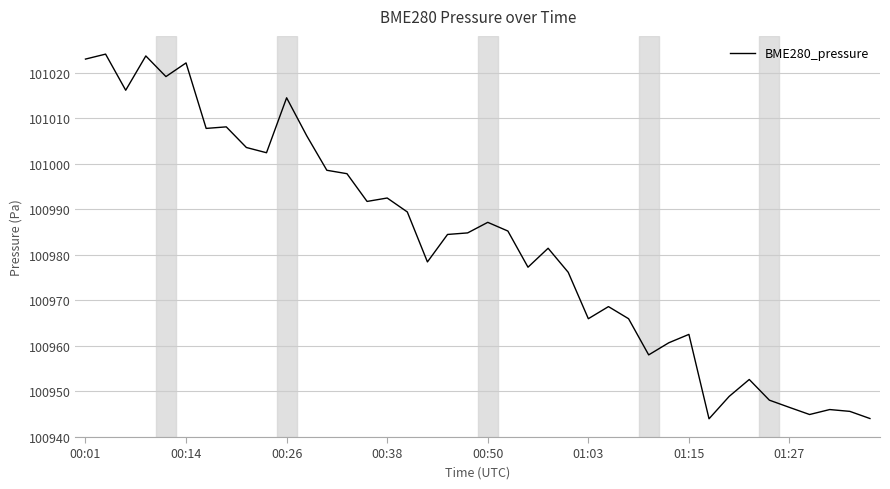

What is the minimum value shown in the chart?

100944.0